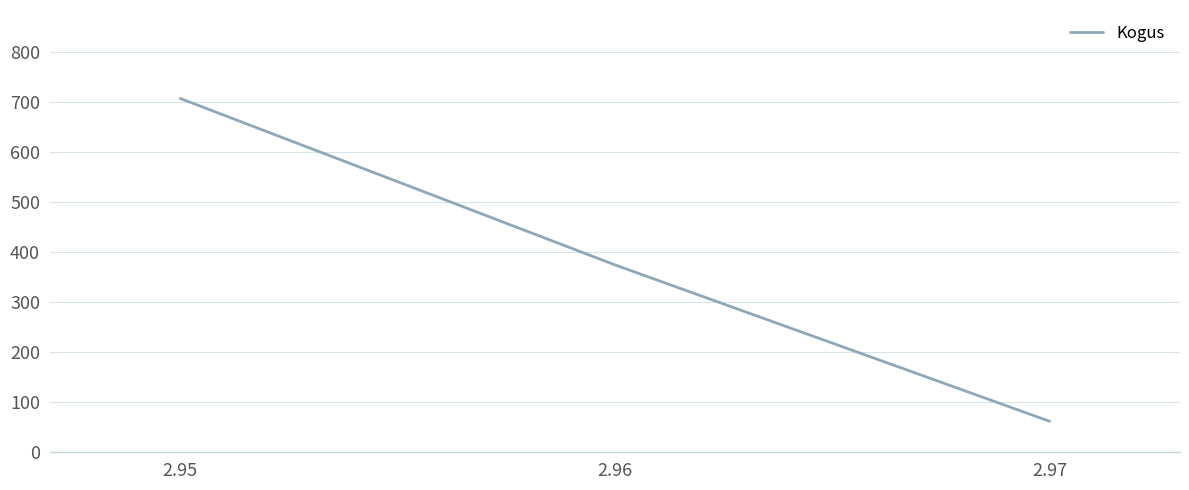

How many values are below 375?

1